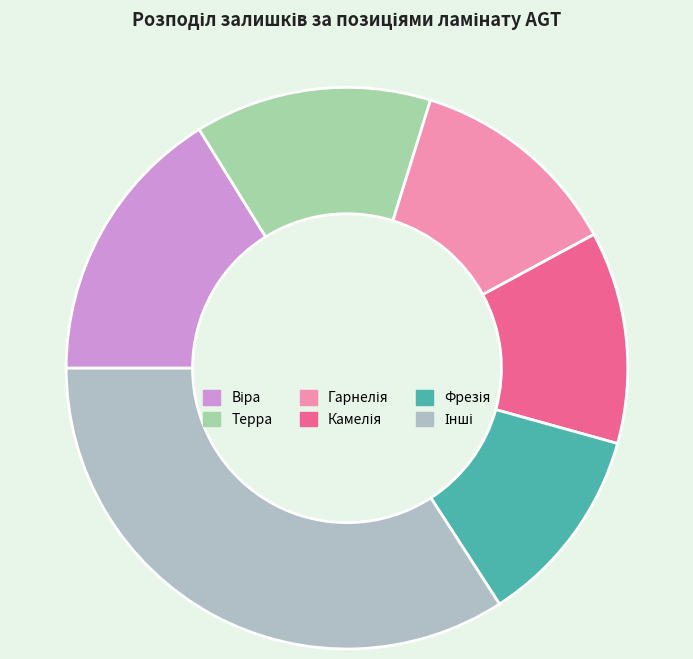

The Фрезія slice represents 1% of the pie. True or false?

False